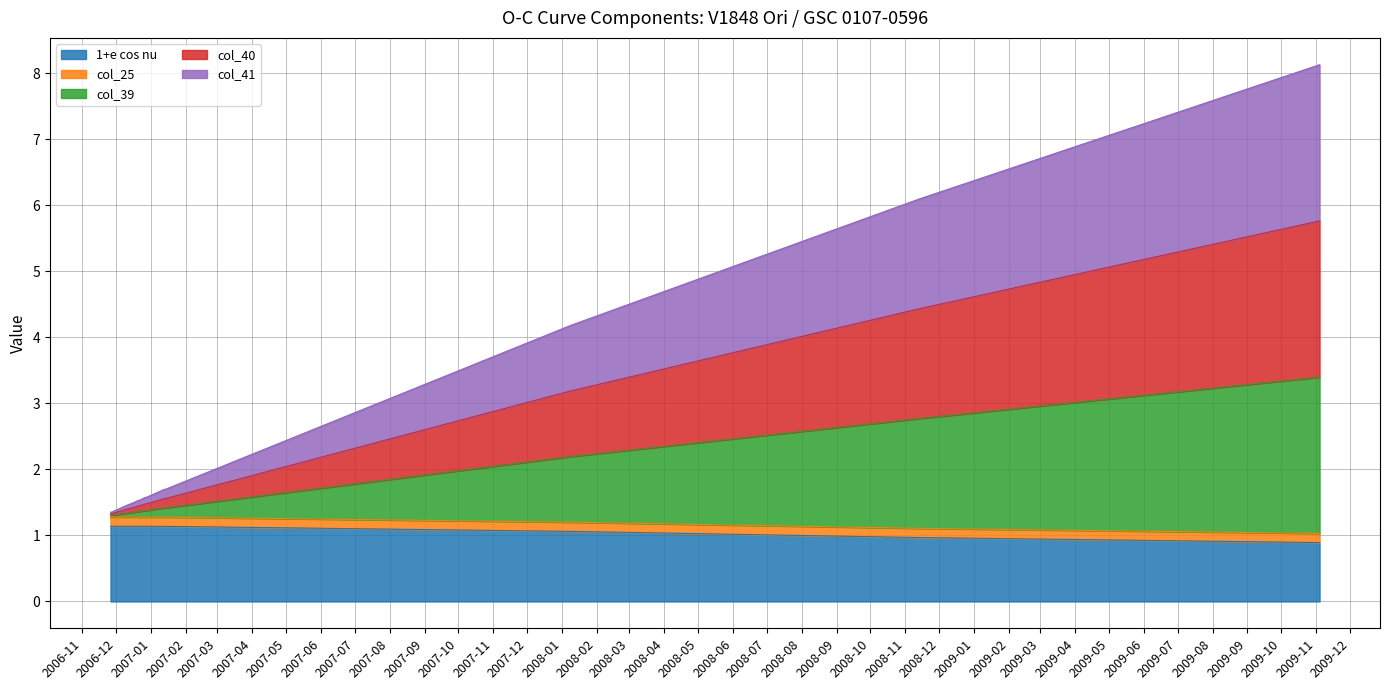

Which series has the largest range (max minus min)?

col_39